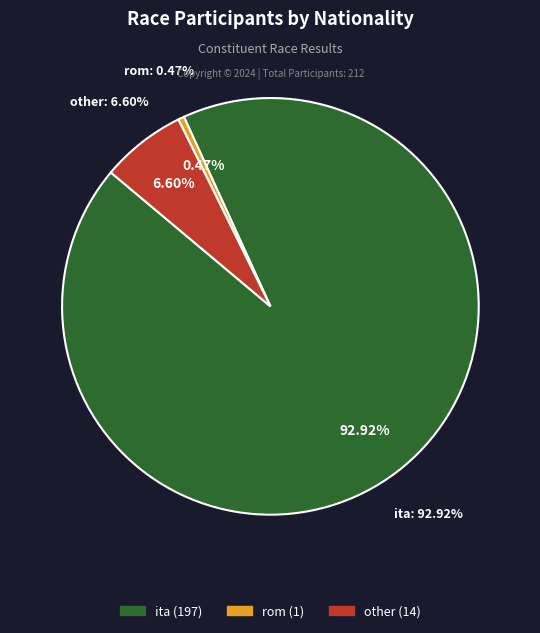

Which slice is the smallest?

rom